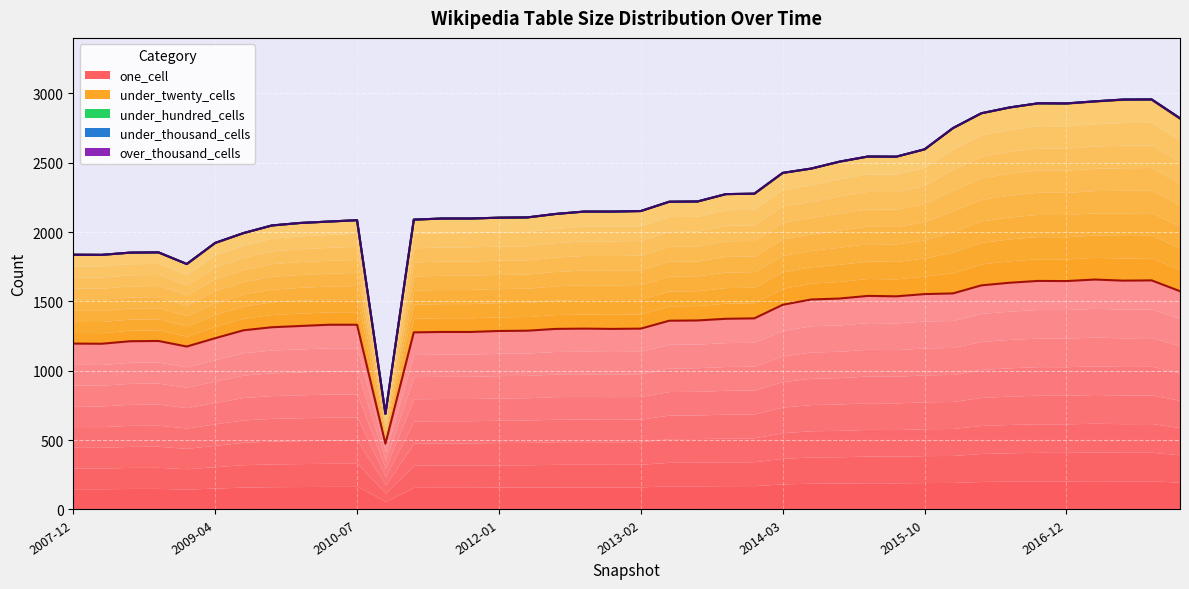

Reading left to right, transcribe all the data shown in this chart.

one_cell: 2007-12-19=1196	2008-04-01=1195	2008-06-27=1213	2008-10-10=1215	2008-12-17=1175	2009-04-06=1235	2009-06-17=1292	2009-09-25=1314	2009-12-16=1323	2010-04-01=1332	2010-07-26=1332	2010-11-17=474	2011-02-21=1277	2011-06-10=1280	2011-09-05=1280	2012-01-18=1287	2012-03-26=1289	2012-07-13=1302	2012-10-31=1304	2012-12-11=1302	2013-02-20=1304	2013-05-21=1361	2013-07-09=1363	2013-09-10=1375	2013-12-20=1378	2014-03-28=1476	2014-09-08=1514	2015-01-19=1521	2015-04-09=1540	2015-07-03=1537	2015-10-01=1553	2016-01-04=1558	2016-04-05=1616	2016-07-04=1635	2016-10-07=1648	2016-12-27=1647	2017-04-12=1658	2017-07-24=1650	2017-10-12=1652	2017-12-22=1574
under_twenty_cells: 2007-12-19=641	2008-04-01=641	2008-06-27=639	2008-10-10=639	2008-12-17=595	2009-04-06=687	2009-06-17=701	2009-09-25=734	2009-12-16=743	2010-04-01=744	2010-07-26=754	2010-11-17=216	2011-02-21=813	2011-06-10=818	2011-09-05=818	2012-01-18=817	2012-03-26=817	2012-07-13=829	2012-10-31=844	2012-12-11=846	2013-02-20=848	2013-05-21=858	2013-07-09=858	2013-09-10=899	2013-12-20=899	2014-03-28=951	2014-09-08=944	2015-01-19=987	2015-04-09=1005	2015-07-03=1007	2015-10-01=1044	2016-01-04=1192	2016-04-05=1241	2016-07-04=1264	2016-10-07=1279	2016-12-27=1279	2017-04-12=1283	2017-07-24=1303	2017-10-12=1302	2017-12-22=1243
under_hundred_cells: 2007-12-19=0	2008-04-01=0	2008-06-27=0	2008-10-10=0	2008-12-17=0	2009-04-06=0	2009-06-17=0	2009-09-25=0	2009-12-16=0	2010-04-01=0	2010-07-26=0	2010-11-17=0	2011-02-21=0	2011-06-10=0	2011-09-05=0	2012-01-18=0	2012-03-26=0	2012-07-13=0	2012-10-31=0	2012-12-11=0	2013-02-20=0	2013-05-21=0	2013-07-09=0	2013-09-10=0	2013-12-20=0	2014-03-28=0	2014-09-08=0	2015-01-19=0	2015-04-09=0	2015-07-03=0	2015-10-01=0	2016-01-04=0	2016-04-05=0	2016-07-04=0	2016-10-07=2	2016-12-27=2	2017-04-12=2	2017-07-24=3	2017-10-12=3	2017-12-22=4
under_thousand_cells: 2007-12-19=0	2008-04-01=0	2008-06-27=0	2008-10-10=0	2008-12-17=0	2009-04-06=0	2009-06-17=0	2009-09-25=0	2009-12-16=0	2010-04-01=0	2010-07-26=0	2010-11-17=0	2011-02-21=0	2011-06-10=0	2011-09-05=0	2012-01-18=0	2012-03-26=0	2012-07-13=0	2012-10-31=0	2012-12-11=0	2013-02-20=0	2013-05-21=0	2013-07-09=0	2013-09-10=0	2013-12-20=0	2014-03-28=0	2014-09-08=0	2015-01-19=0	2015-04-09=0	2015-07-03=0	2015-10-01=0	2016-01-04=0	2016-04-05=0	2016-07-04=0	2016-10-07=0	2016-12-27=0	2017-04-12=0	2017-07-24=0	2017-10-12=0	2017-12-22=0
over_thousand_cells: 2007-12-19=0	2008-04-01=0	2008-06-27=0	2008-10-10=0	2008-12-17=0	2009-04-06=0	2009-06-17=0	2009-09-25=0	2009-12-16=0	2010-04-01=0	2010-07-26=0	2010-11-17=0	2011-02-21=0	2011-06-10=0	2011-09-05=0	2012-01-18=0	2012-03-26=0	2012-07-13=0	2012-10-31=0	2012-12-11=0	2013-02-20=0	2013-05-21=0	2013-07-09=0	2013-09-10=0	2013-12-20=0	2014-03-28=0	2014-09-08=0	2015-01-19=0	2015-04-09=0	2015-07-03=0	2015-10-01=0	2016-01-04=0	2016-04-05=0	2016-07-04=0	2016-10-07=0	2016-12-27=0	2017-04-12=0	2017-07-24=0	2017-10-12=0	2017-12-22=0